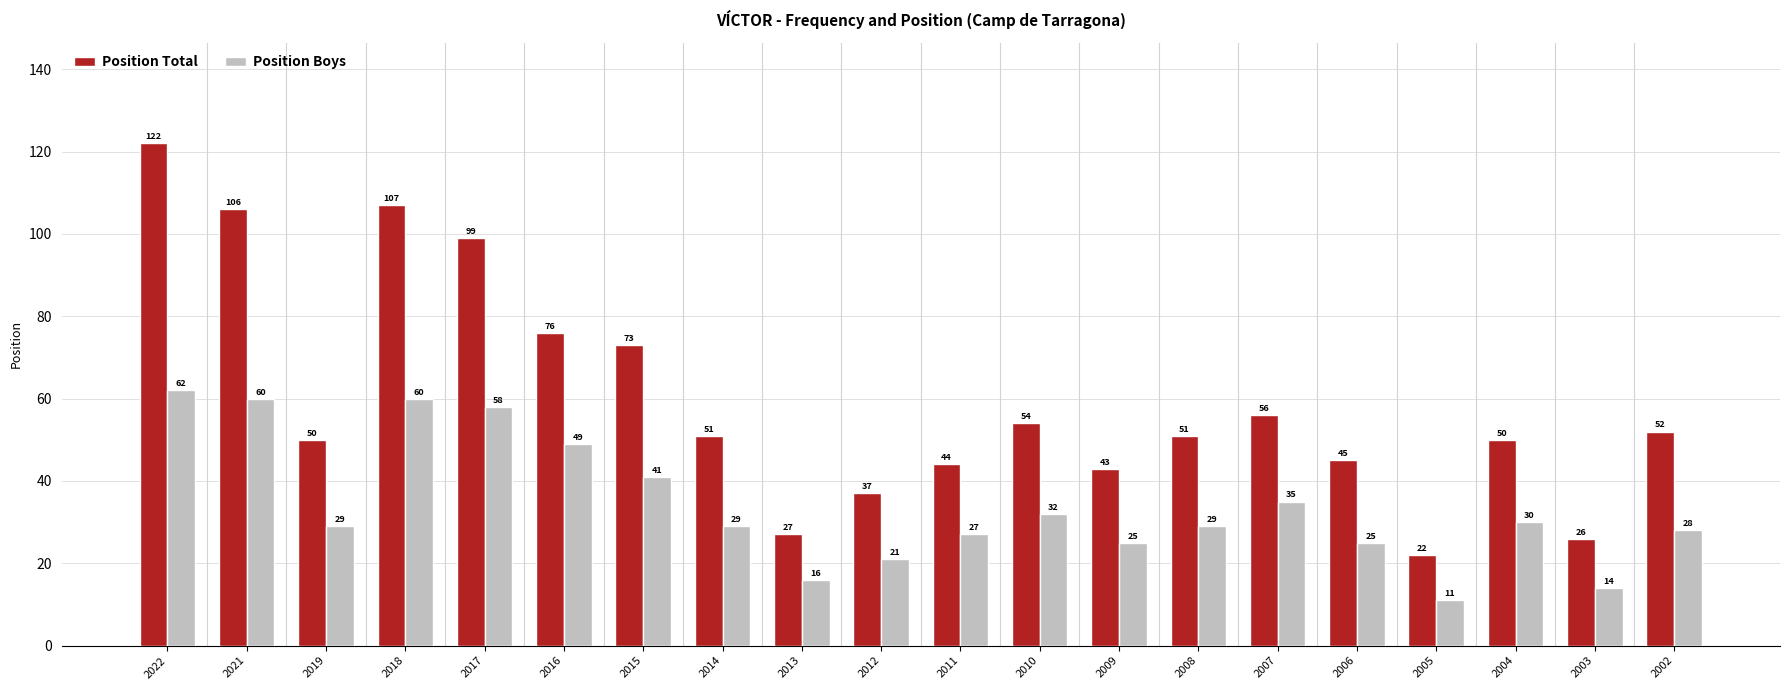

What is the total value across all series at 2018?

167